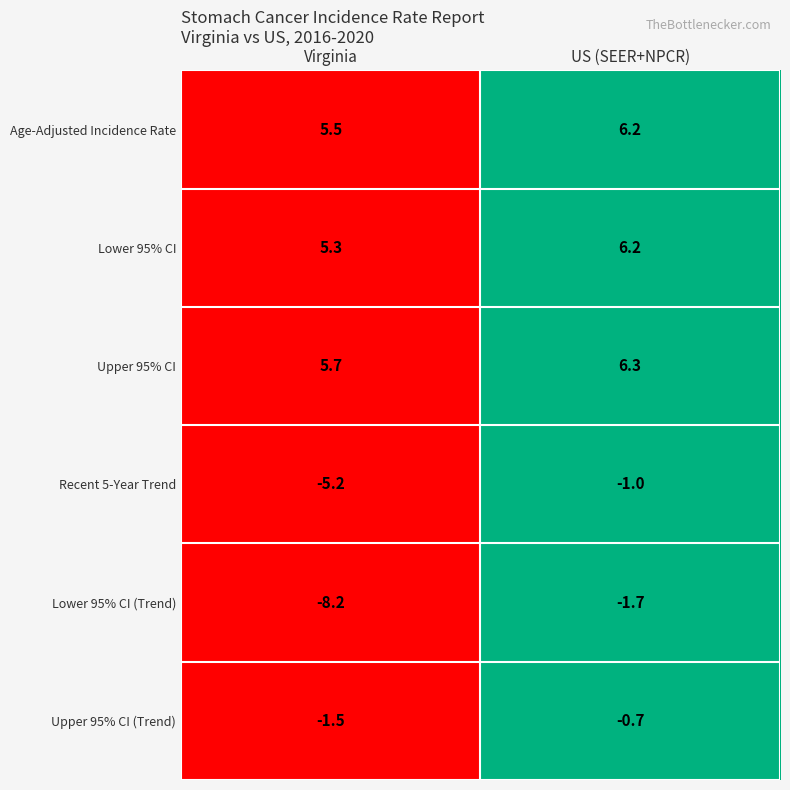

What is the total value across all series at US (SEER+NPCR)?

15.3